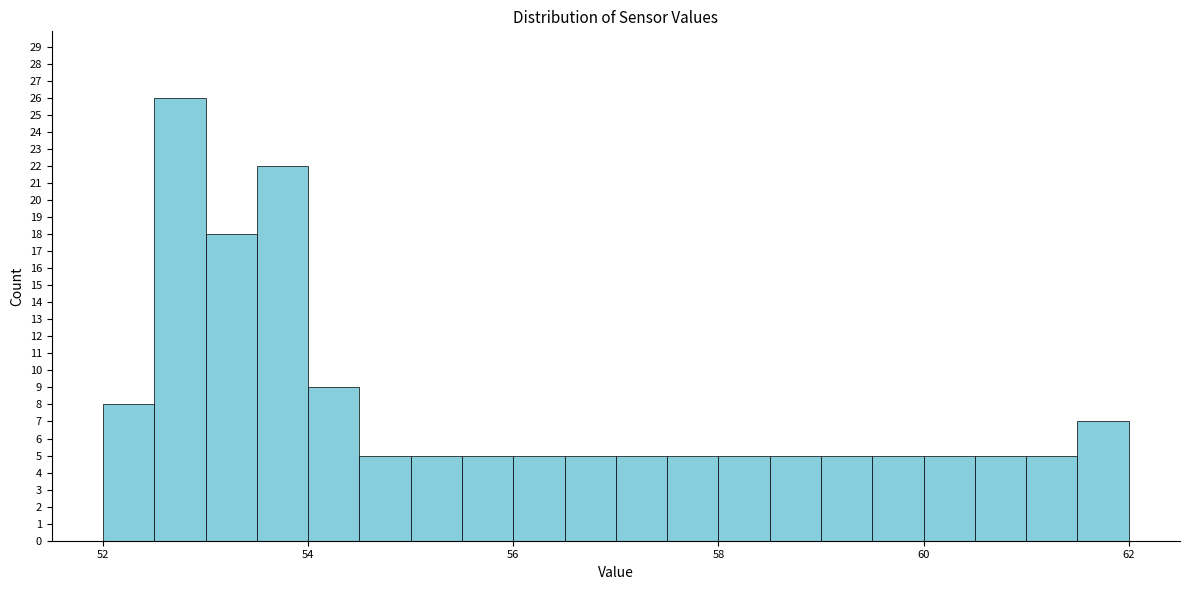

Read against the x-axis, roughly where is the centre of the tallest bar?

52.8